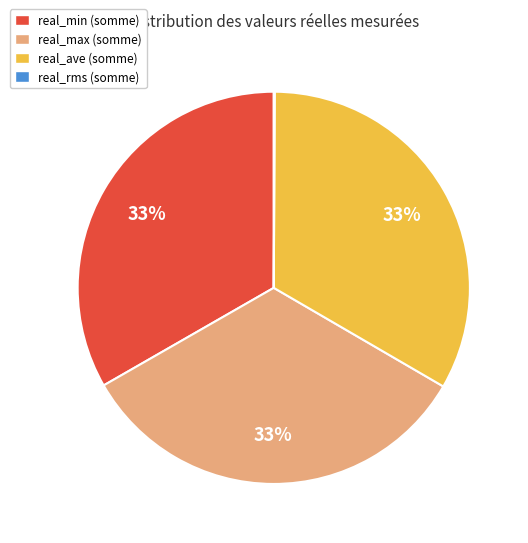

What is the ratio of the value at real_max to the value at real_min?

1.0